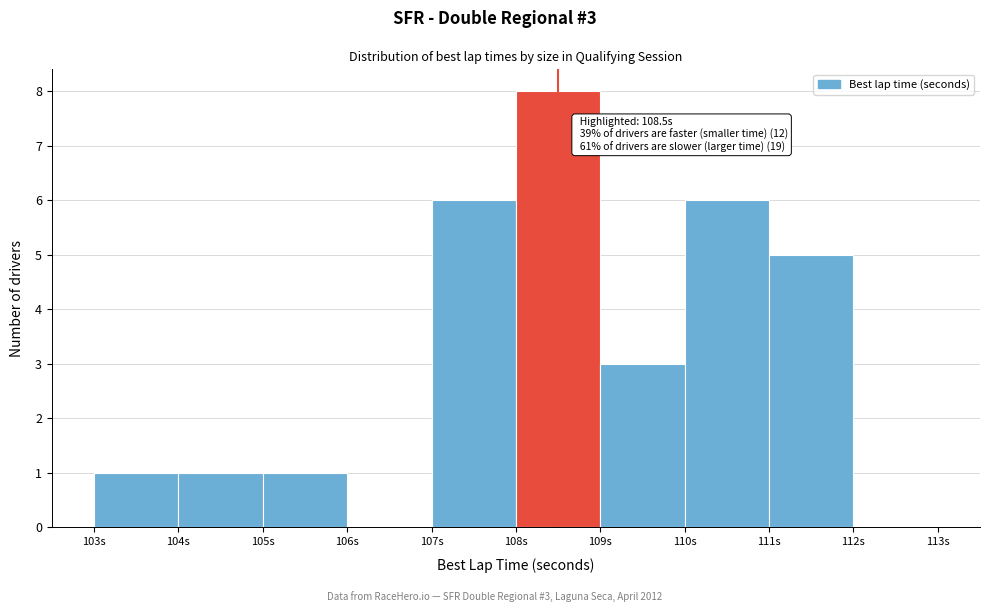

Over which range of the x-axis is the bar tallest?

108 to 109